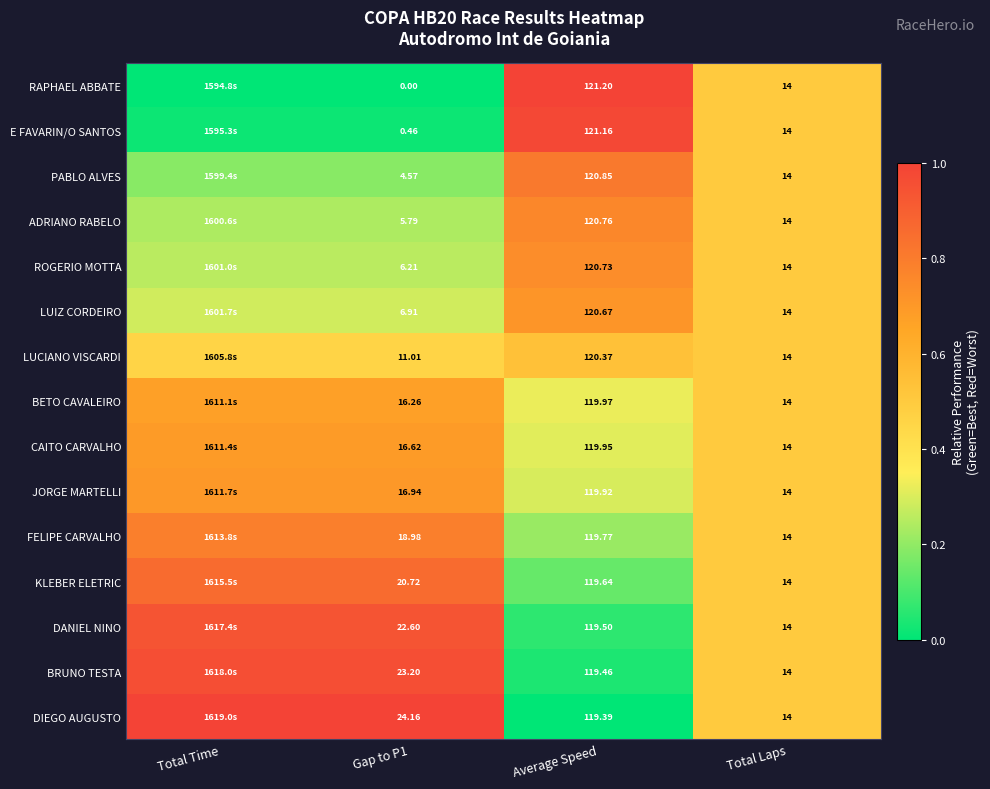

Between Gap to P1 and Total Laps, which series saw the biggest shift?

RAPHAEL ABBATE